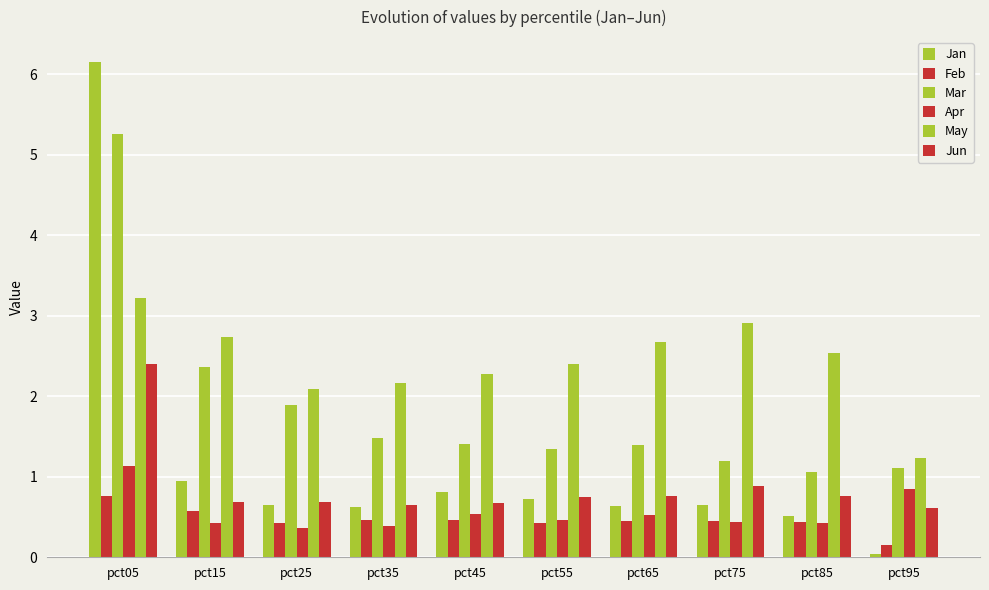

Reading left to right, list all the values displayed in this chart.

Jan: 6.2	0.9	0.6	0.6	0.8	0.7	0.6	0.6	0.5	0.0
Feb: 0.8	0.6	0.4	0.5	0.5	0.4	0.4	0.4	0.4	0.2
Mar: 5.3	2.4	1.9	1.5	1.4	1.3	1.4	1.2	1.1	1.1
Apr: 1.1	0.4	0.4	0.4	0.5	0.5	0.5	0.4	0.4	0.8
May: 3.2	2.7	2.1	2.2	2.3	2.4	2.7	2.9	2.5	1.2
Jun: 2.4	0.7	0.7	0.7	0.7	0.7	0.8	0.9	0.8	0.6